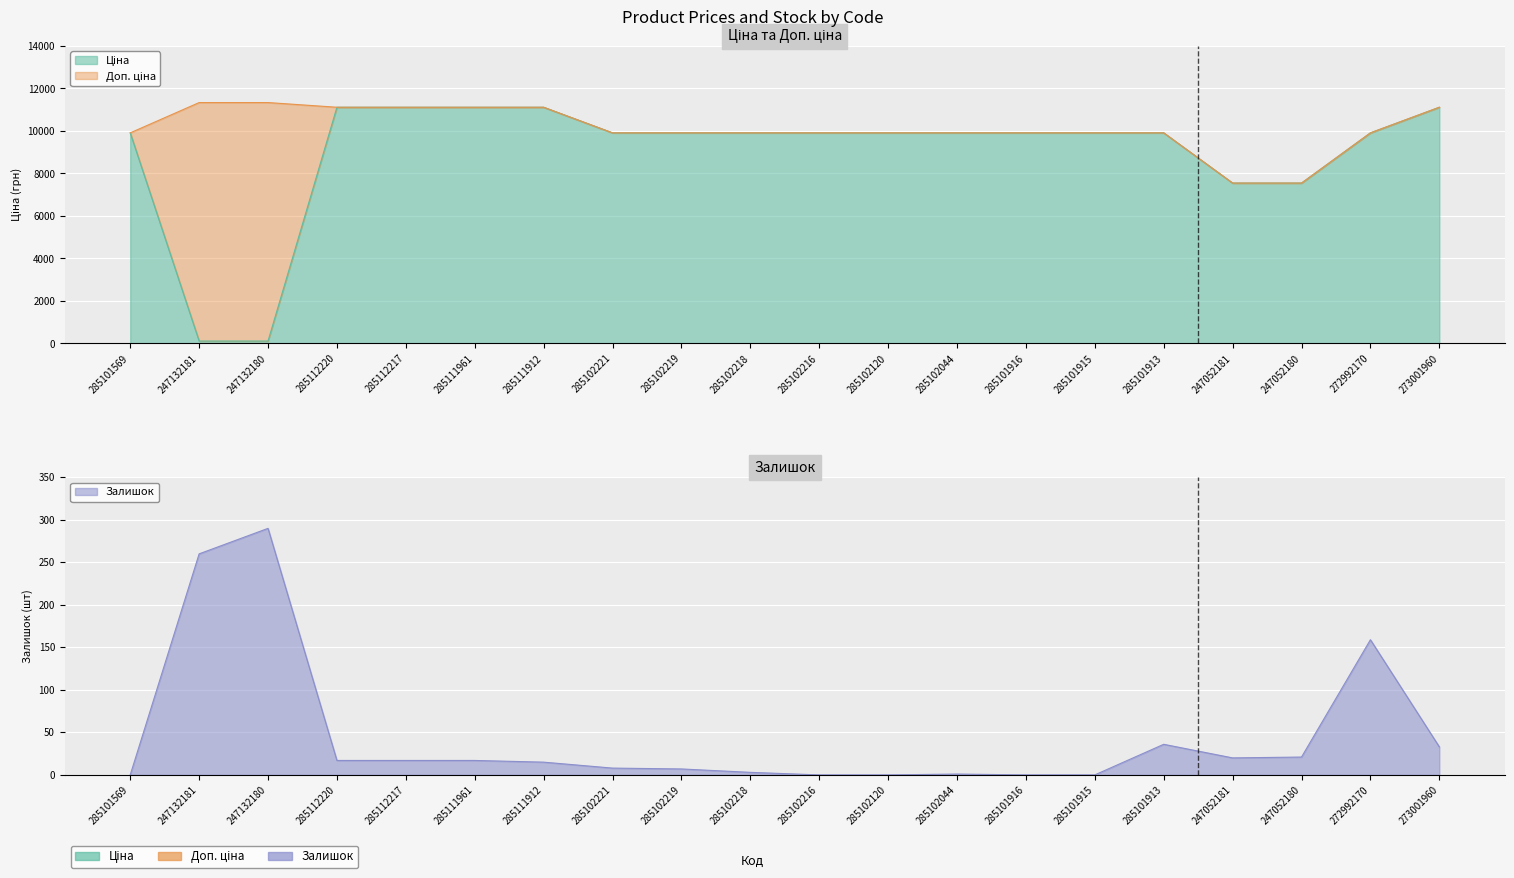

What value does the Ціна series have at 285112217?

11113.6